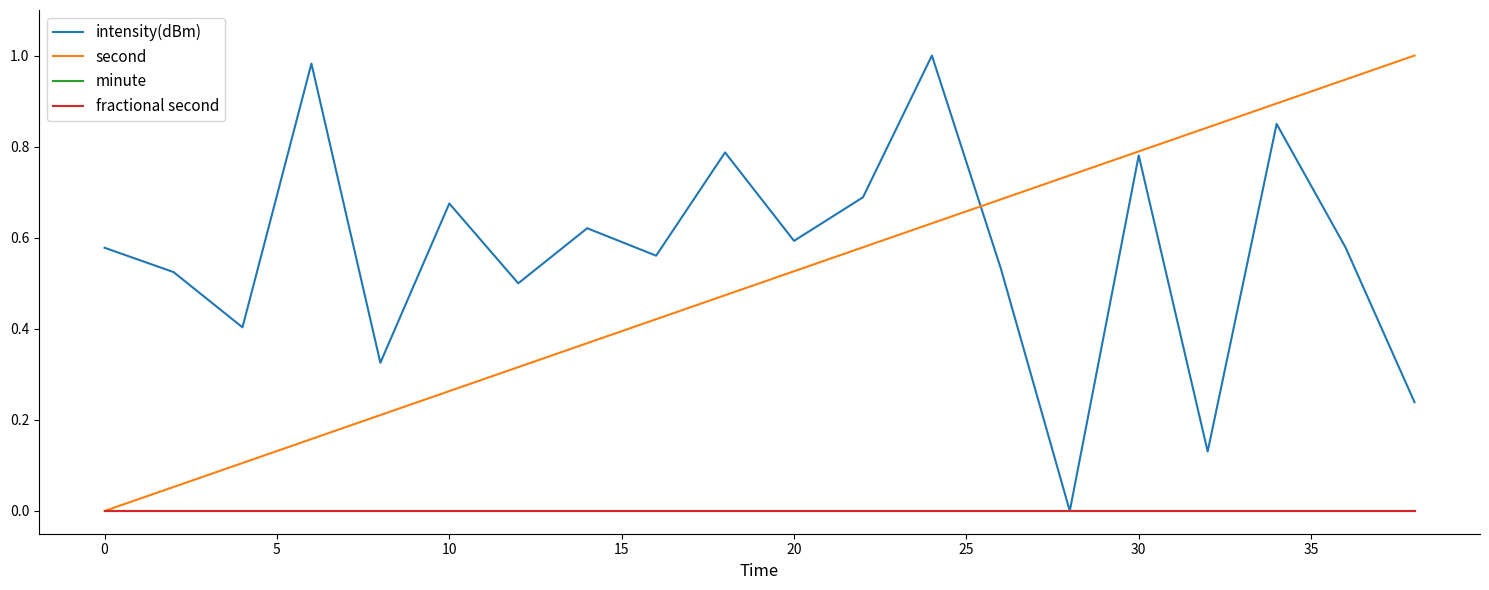

Reading right to left, transcribe all the data shown in this chart.

intensity(dBm): 0.2	0.6	0.8	0.1	0.8	0.0	0.5	1.0	0.7	0.6	0.8	0.6	0.6	0.5	0.7	0.3	1.0	0.4	0.5	0.6
second: 1.0	0.9	0.9	0.8	0.8	0.7	0.7	0.6	0.6	0.5	0.5	0.4	0.4	0.3	0.3	0.2	0.2	0.1	0.1	0.0
minute: 0.0	0.0	0.0	0.0	0.0	0.0	0.0	0.0	0.0	0.0	0.0	0.0	0.0	0.0	0.0	0.0	0.0	0.0	0.0	0.0
fractional second: 0.0	0.0	0.0	0.0	0.0	0.0	0.0	0.0	0.0	0.0	0.0	0.0	0.0	0.0	0.0	0.0	0.0	0.0	0.0	0.0